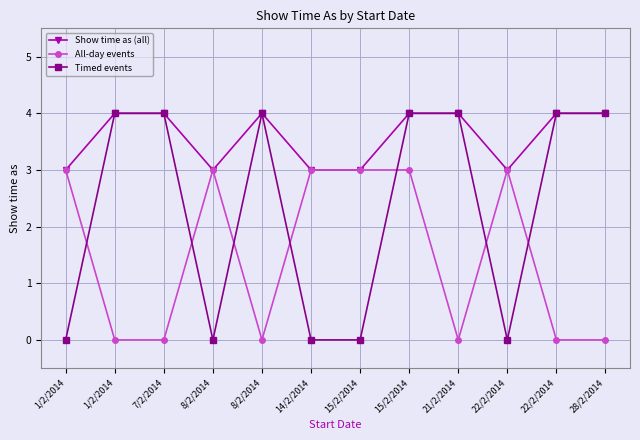

The value of Timed events at 14/2/2014 is 2. True or false?

False